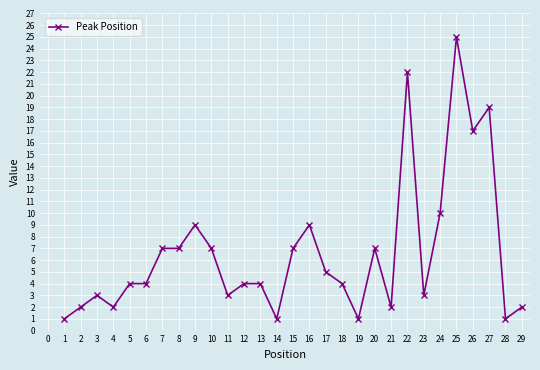

True or false: there are more than 0 points higher than both neighbors.

True